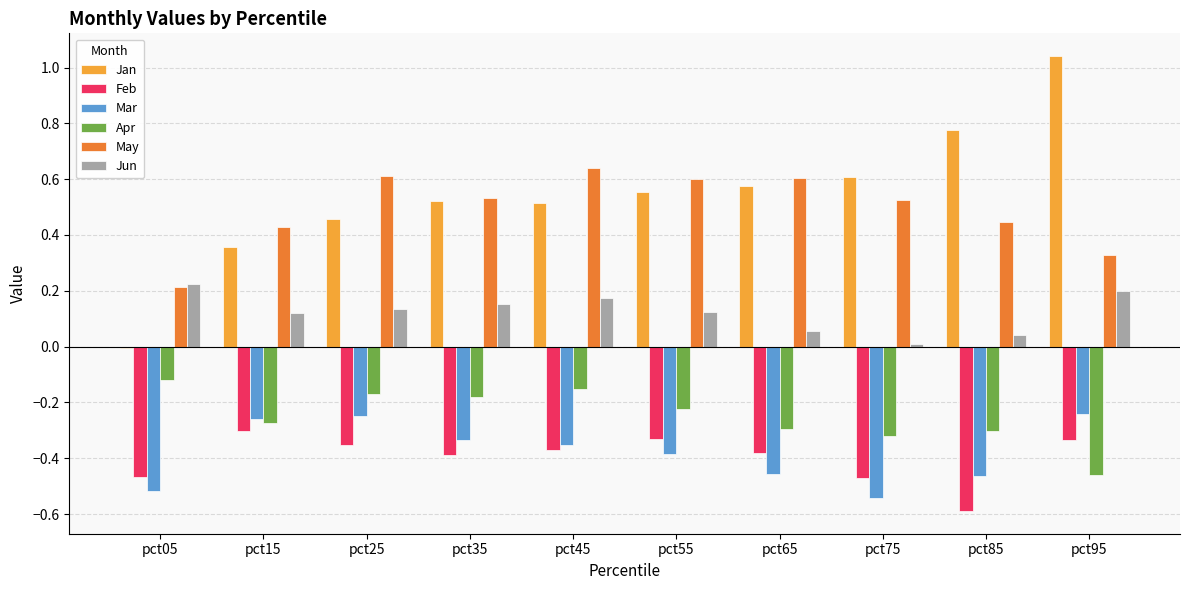

Does the chart contain stacked bars?

No